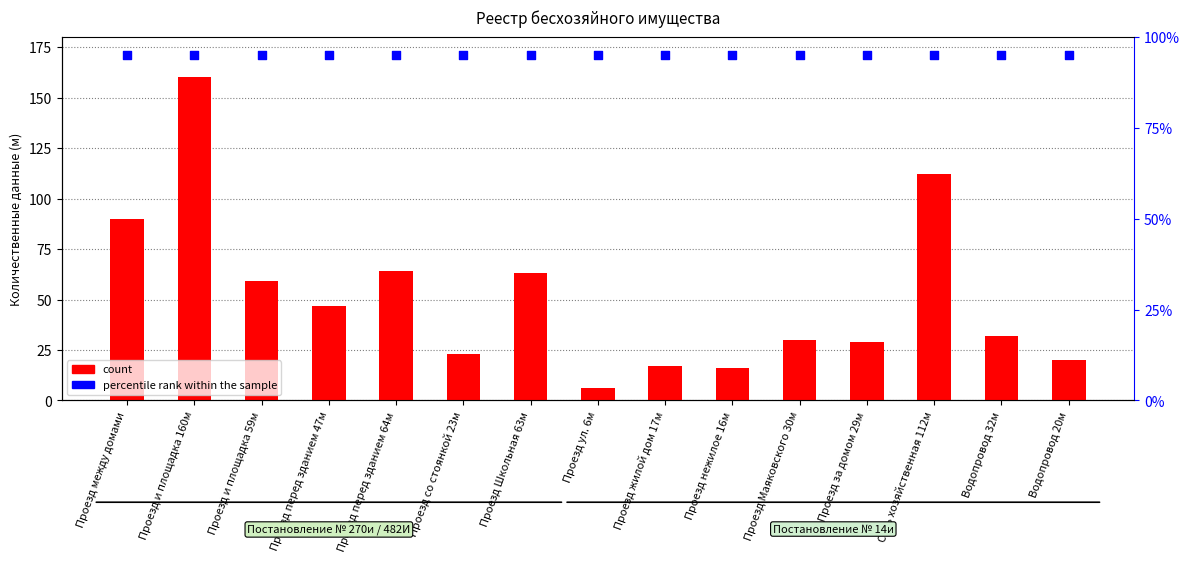

At which category is the sum across all series the highest?

Проезд и площадка 160м